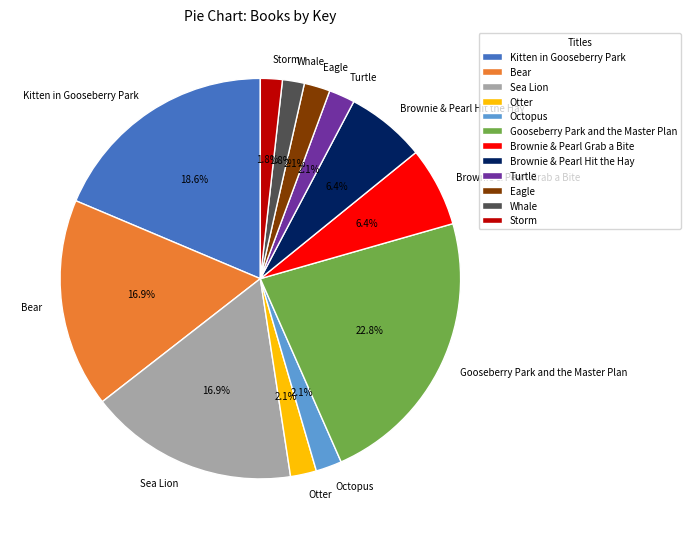

To the nearest percent, what is the average slice percentage?

8%